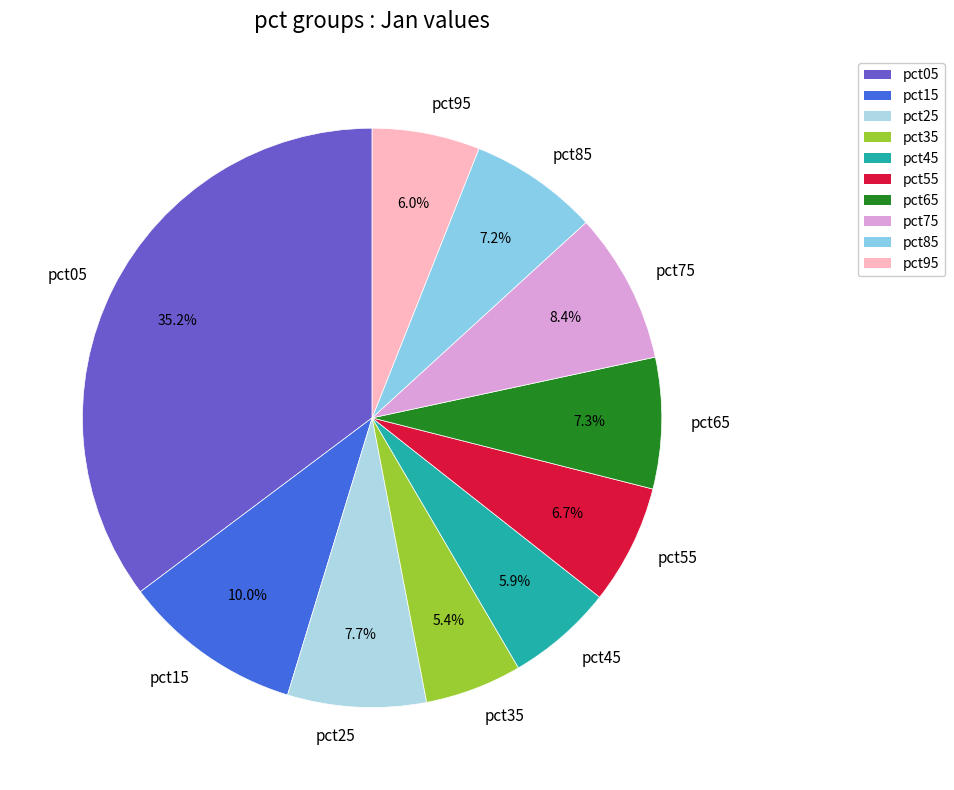

How many slices are in this pie chart?

10